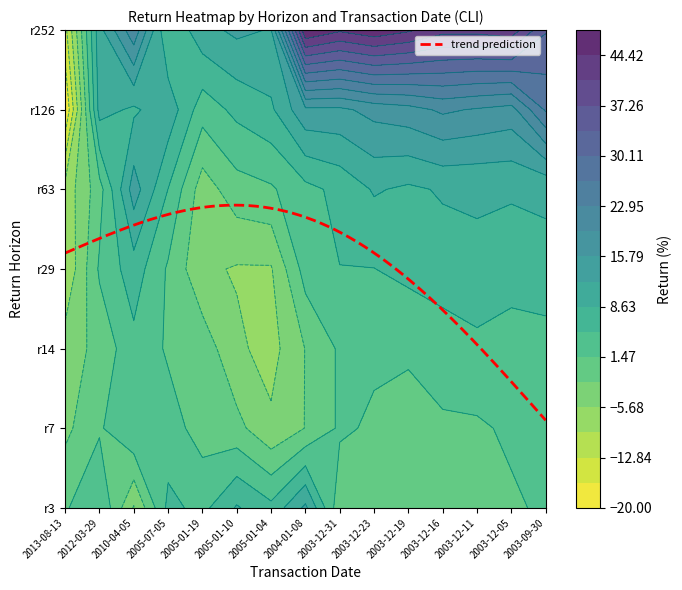

Which category has the lowest value in the r126 series?

2013-08-13